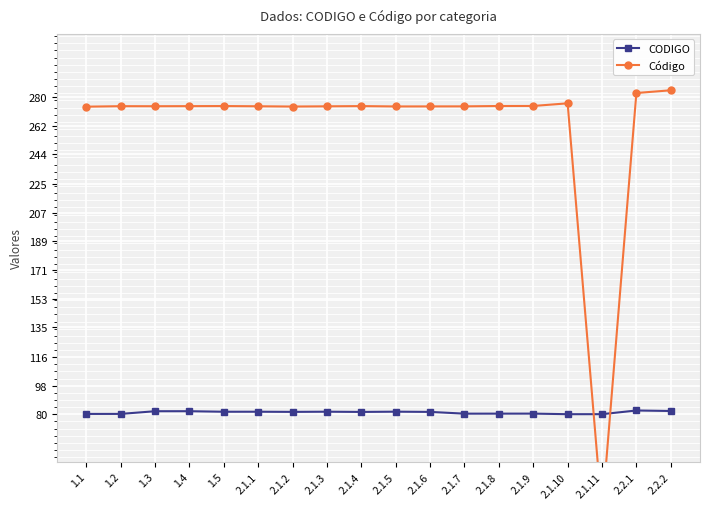

The Código series shows 274.4 at 1.4. True or false?

True